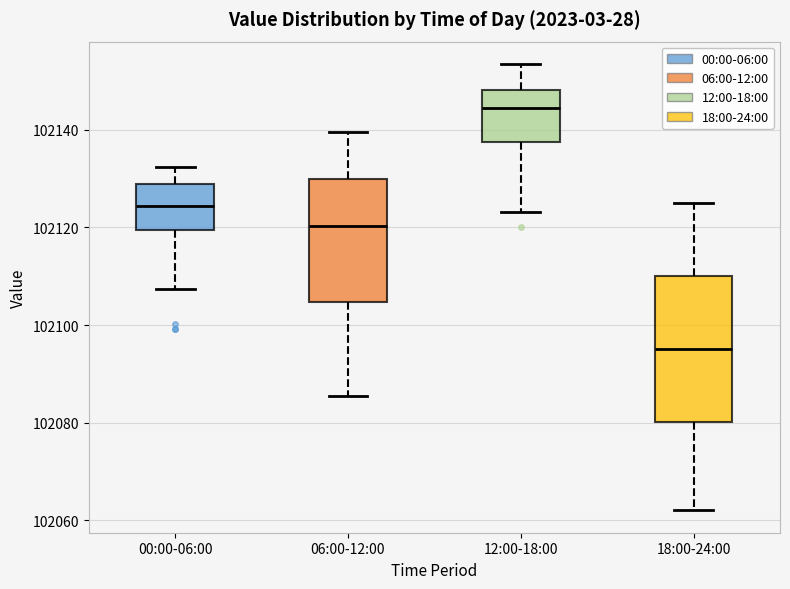

Reading left to right, transcribe this box plot: for each box, give where its median line is, the range the box spans, and where its two whiskers end, as read against the y-axis. The values are not printed on the chart, so give them approximately, as read against the axis.

00:00-06:00: median 102124, box 102120 to 102128, whiskers 102108 to 102132
06:00-12:00: median 102120, box 102104 to 102130, whiskers 102086 to 102140
12:00-18:00: median 102144, box 102138 to 102148, whiskers 102124 to 102154
18:00-24:00: median 102096, box 102080 to 102110, whiskers 102062 to 102124